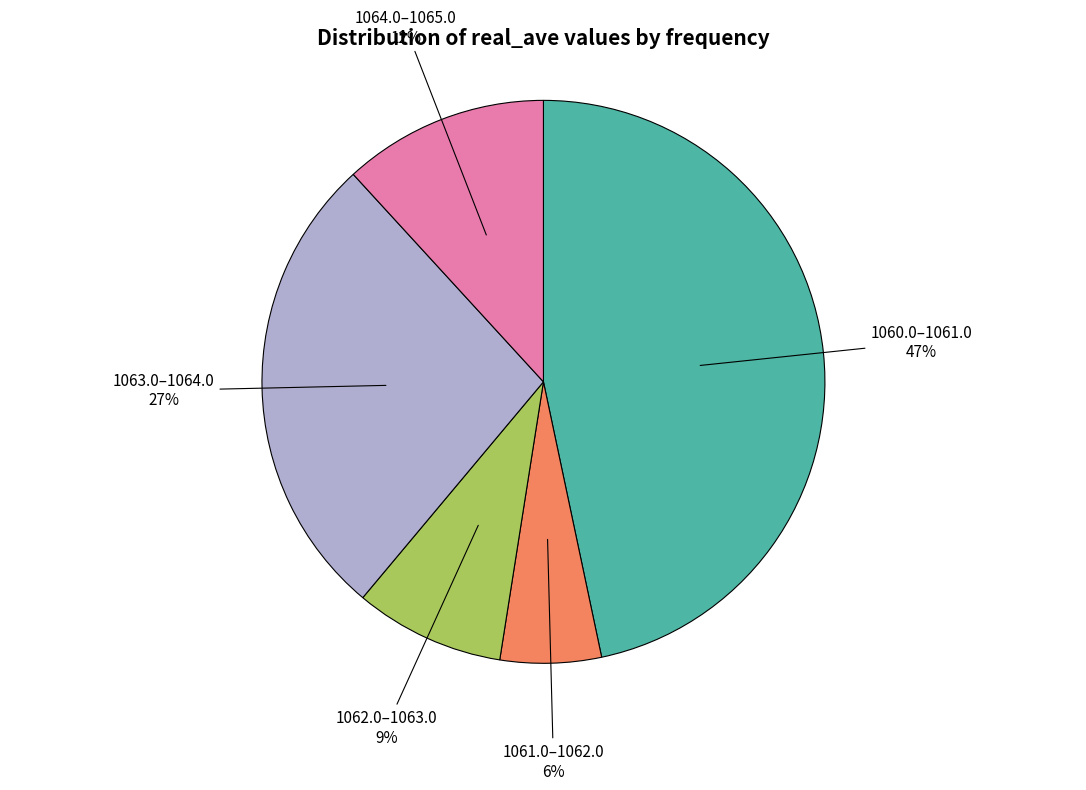

True or false: 1064.0–1065.0 accounts for 1% of the total.

False